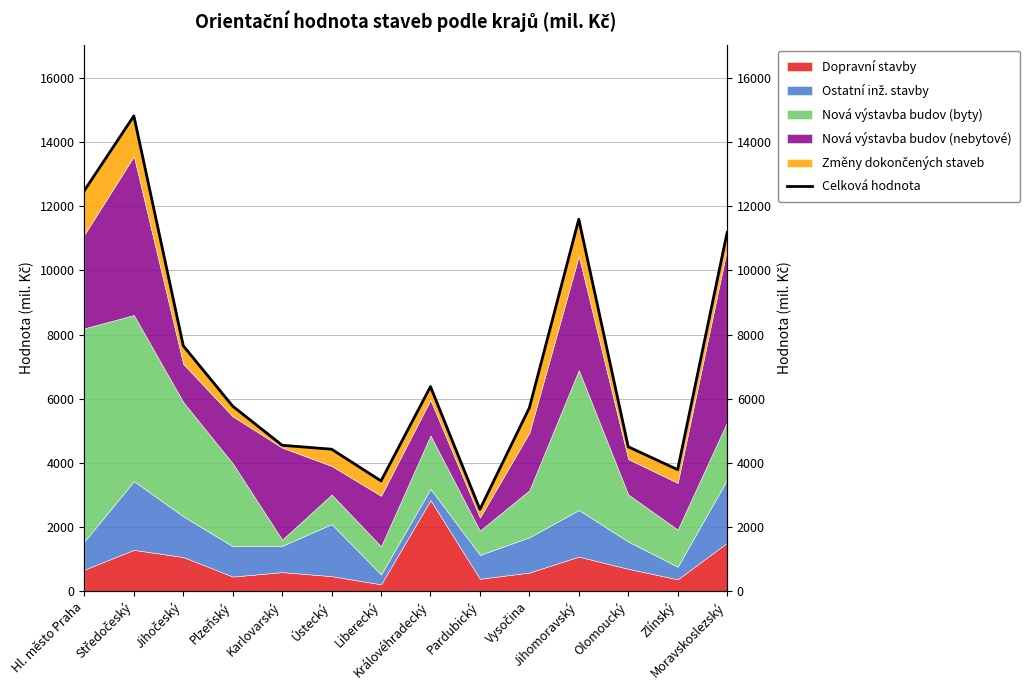

The chart shows a value of 4422 at Ústecký. True or false?

True